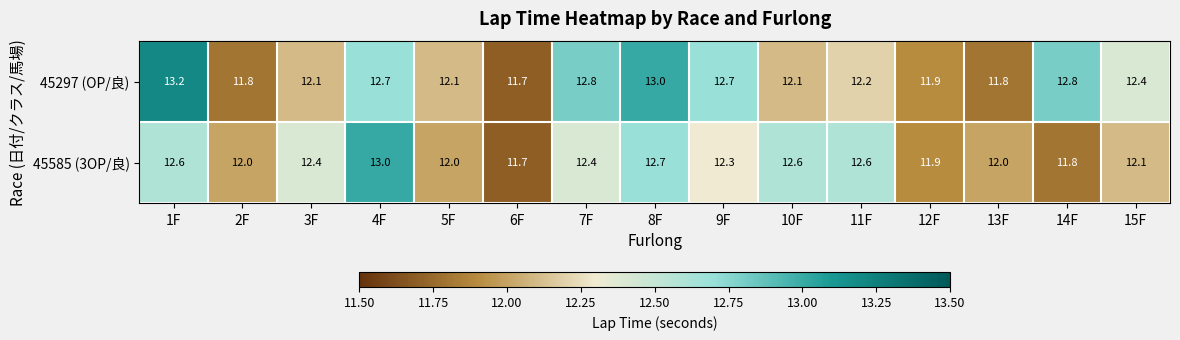

Rank the series by their average value, from lowest to highest.

45585 (3OP/良), 45297 (OP/良)